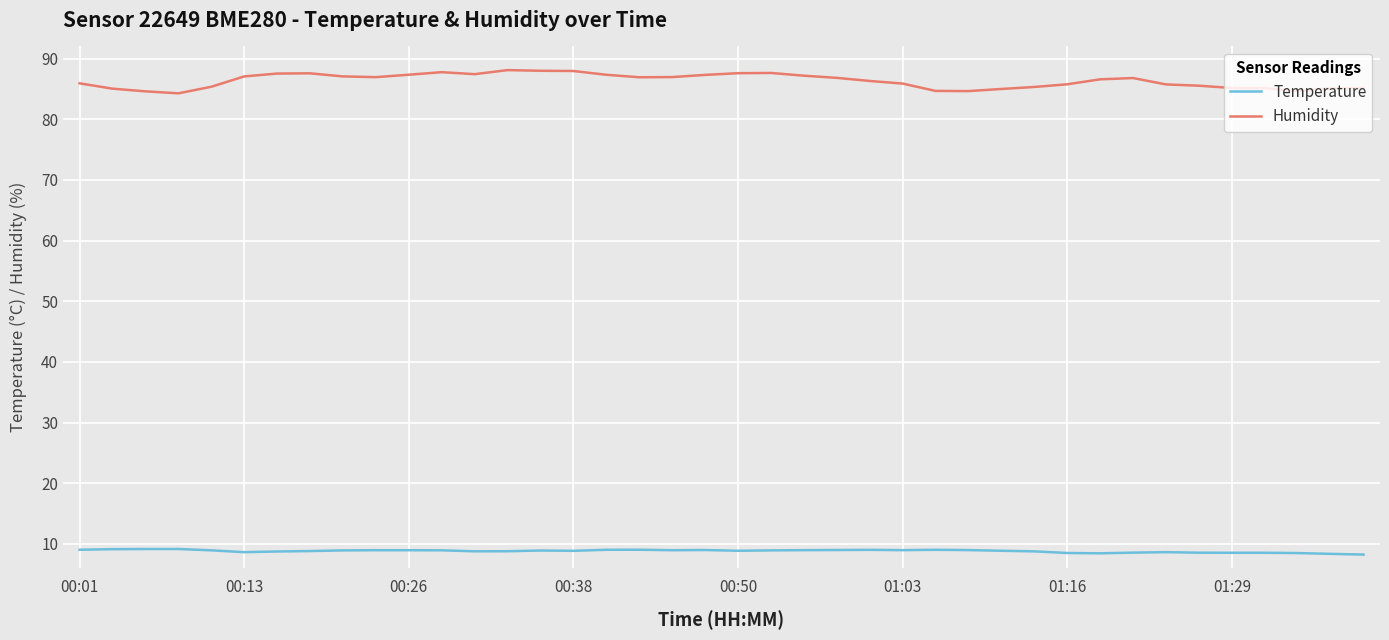

What is the difference between the maximum and minimum values in the Humidity series?

3.8